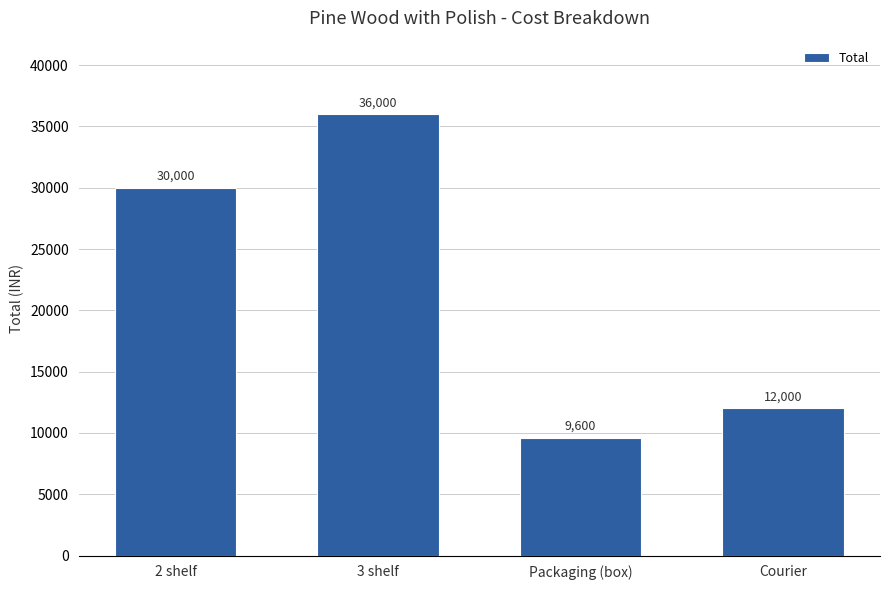

What is the label of the 3rd bar from the right?

3 shelf